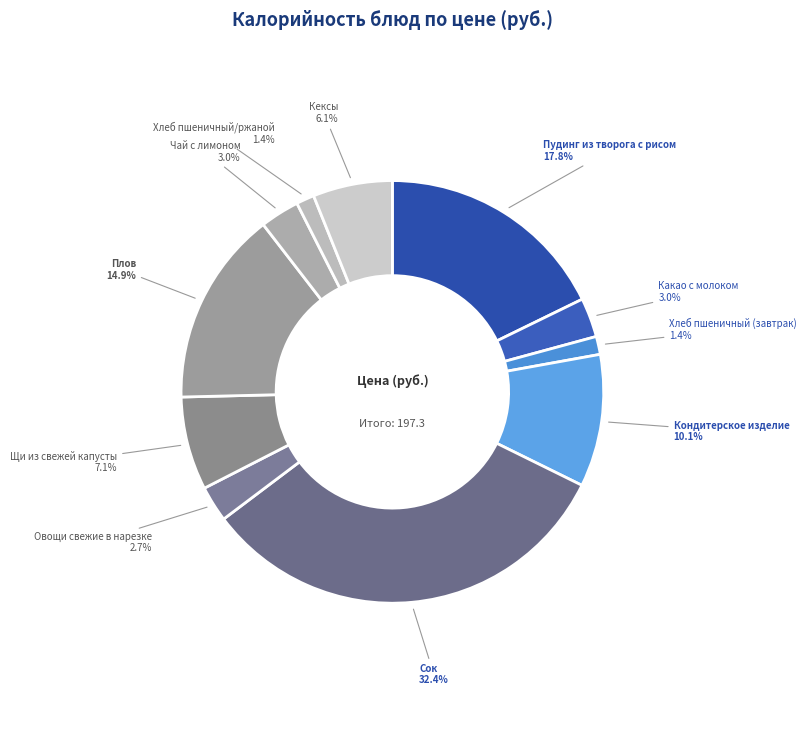

What is the largest slice in the pie chart?

Сок